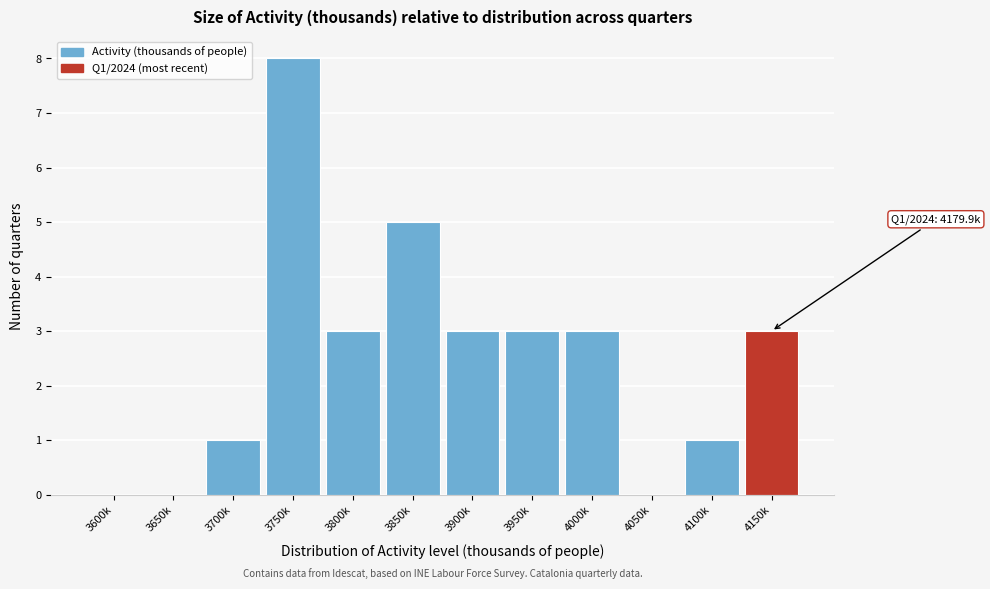

Reading left to right, extract all data points from this chart.

3600k=0	3650k=0	3700k=1	3750k=8	3800k=3	3850k=5	3900k=3	3950k=3	4000k=3	4050k=0	4100k=1	4150k=3